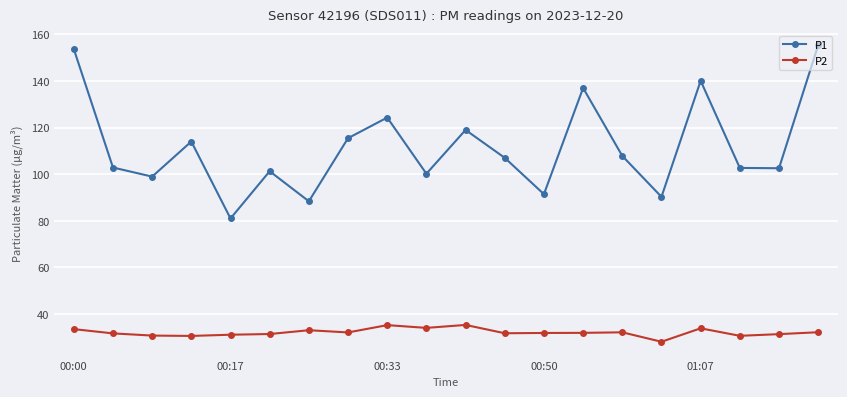

Count the number of data series in this chart.

2